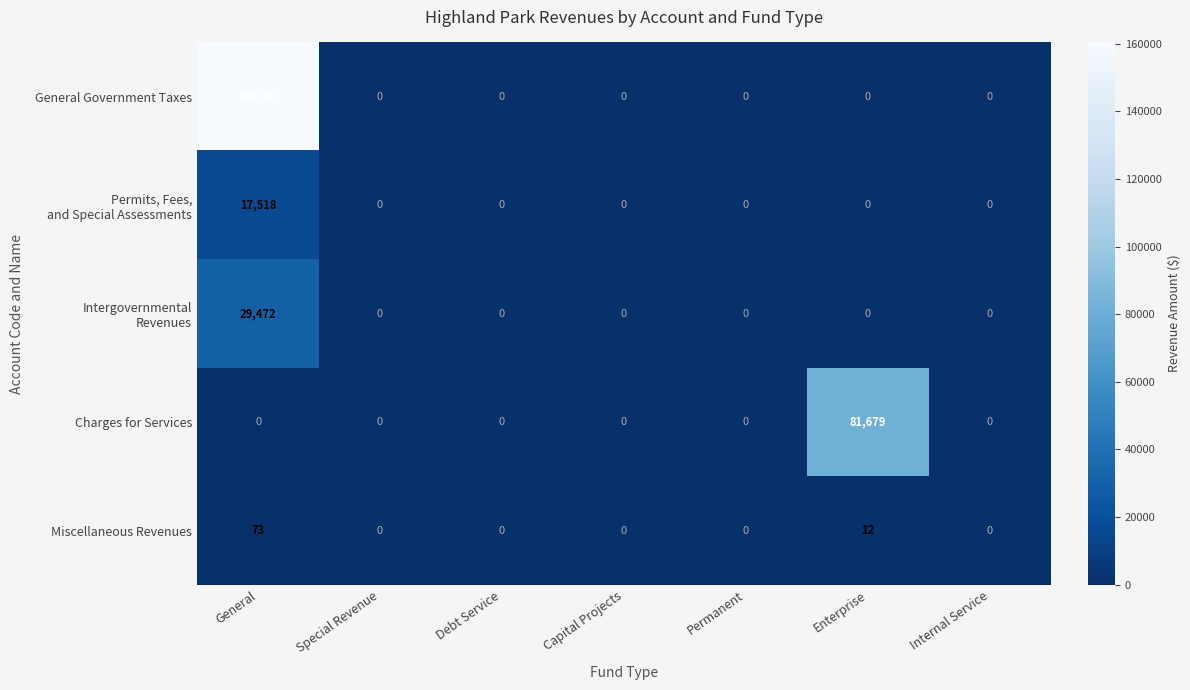

The value of General Government Taxes at Permanent is 0. True or false?

True